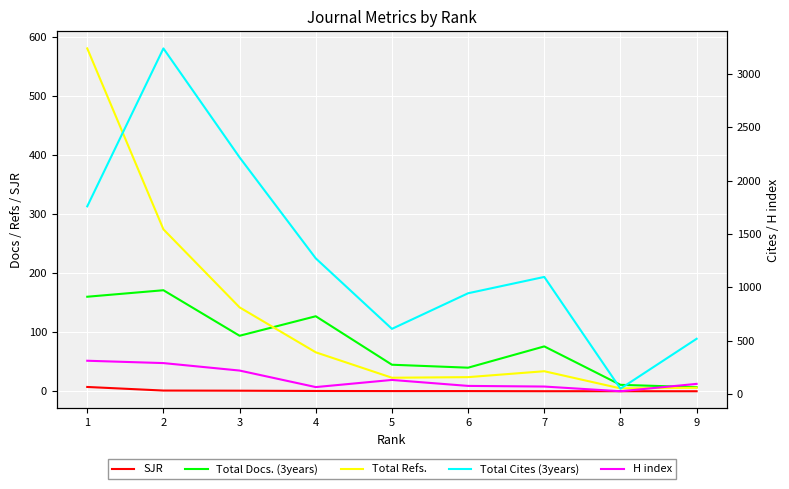

Reading left to right, what are all the values shown in this chart?

SJR: 1=7.4	2=1.3	3=1.1	4=0.6	5=0.4	6=0.4	7=0.2	8=0.2	9=0.2
Total Docs. (3years): 1=160.0	2=171.0	3=94.0	4=127.0	5=45.0	6=40.0	7=76.0	8=11.0	9=7.0
Total Refs.: 1=580.0	2=274.0	3=142.0	4=66.0	5=23.0	6=24.0	7=34.0	8=5.0	9=6.0
Total Cites (3years): 1=1759.0	2=3240.0	3=2218.0	4=1271.0	5=610.0	6=944.0	7=1097.0	8=49.0	9=517.0
H index: 1=311.0	2=289.0	3=219.0	4=64.0	5=131.0	6=75.0	7=69.0	8=25.0	9=94.0